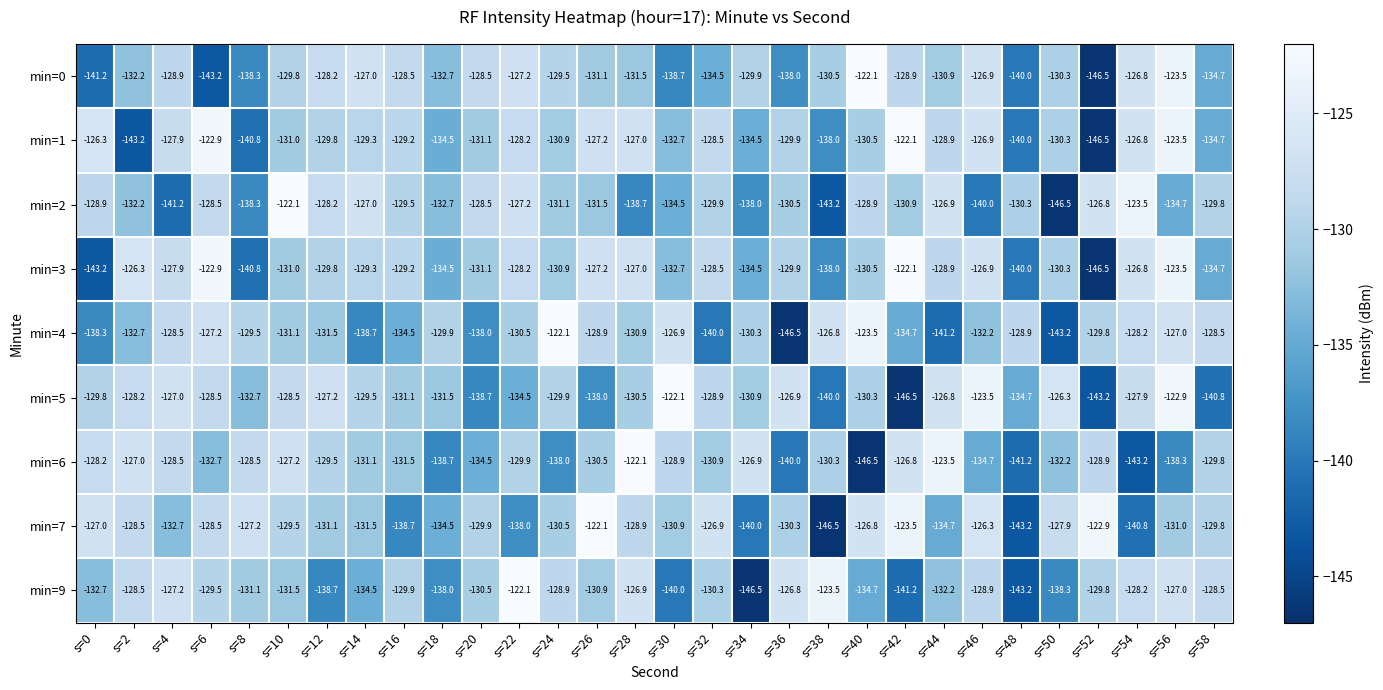

What is the difference between the maximum and minimum values in the min=7 series?

24.4